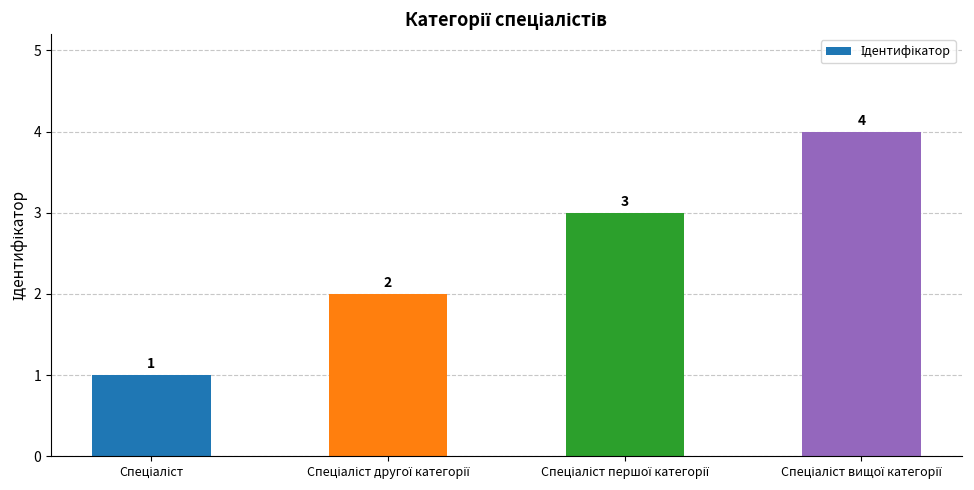

How many values are between 2 and 4?

3